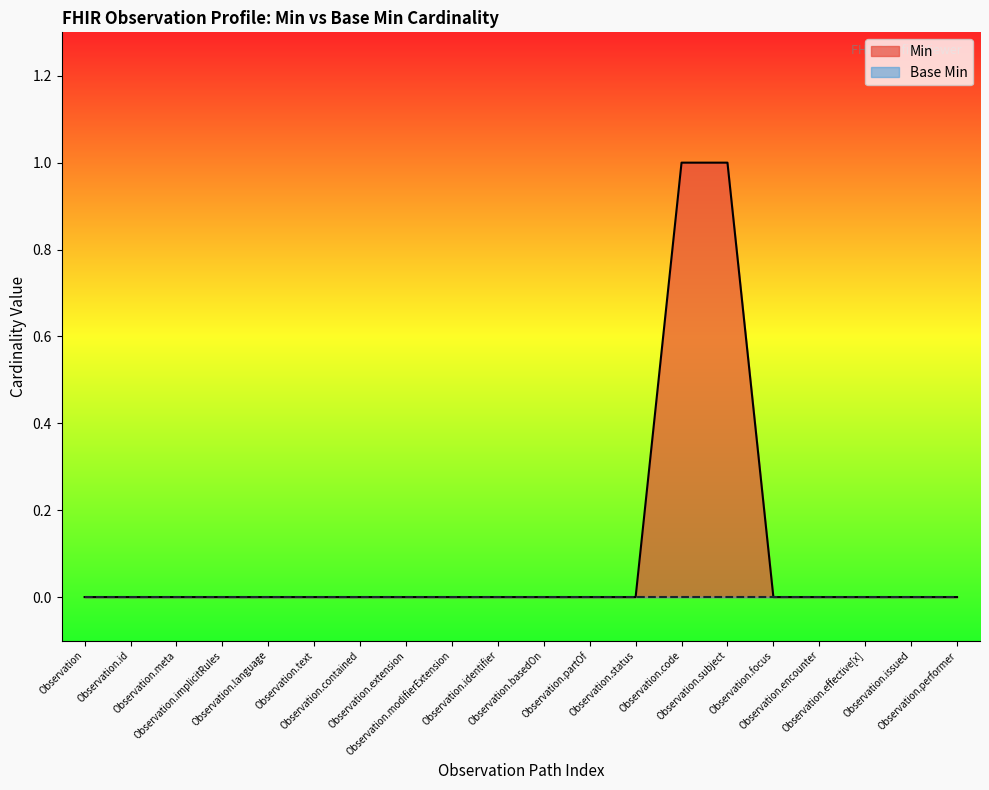

What is the greatest value displayed?

1